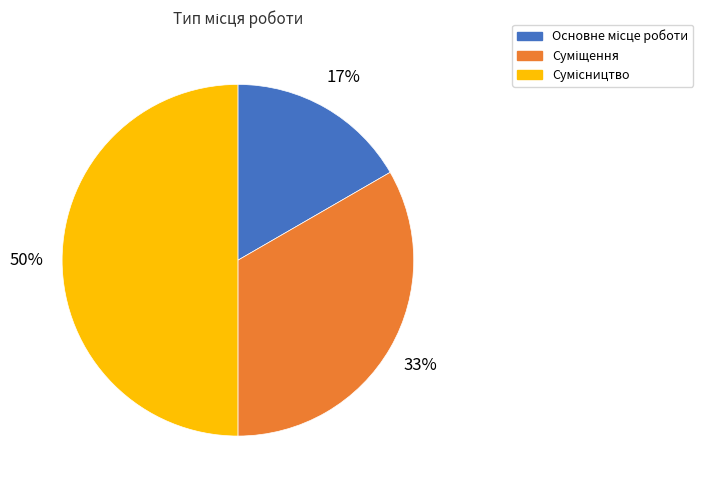

To the nearest percent, what is the difference between the largest and smallest slice percentages?

33%